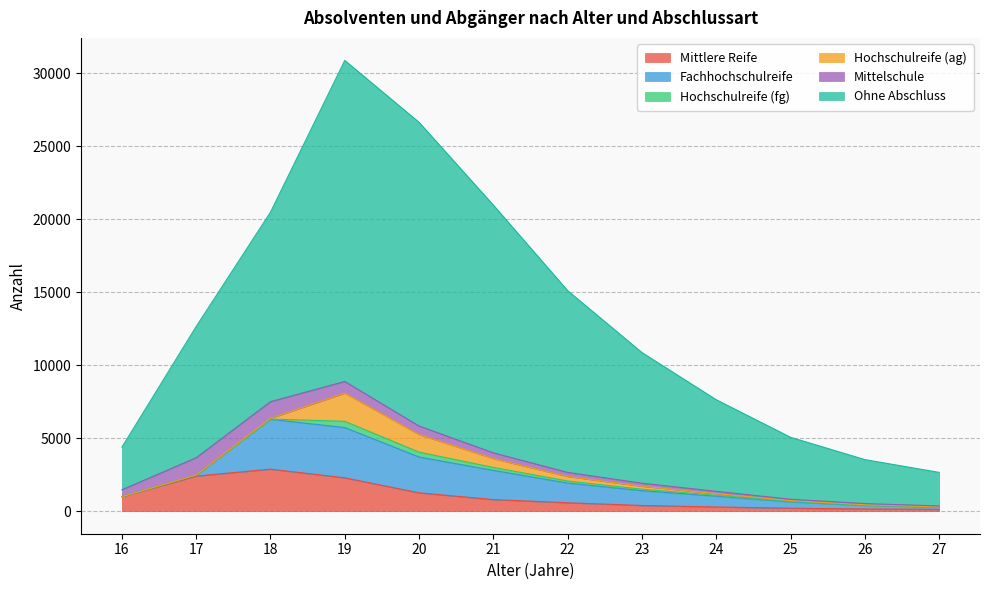

The Mittlere Reife series shows 243 at 26. True or false?

False